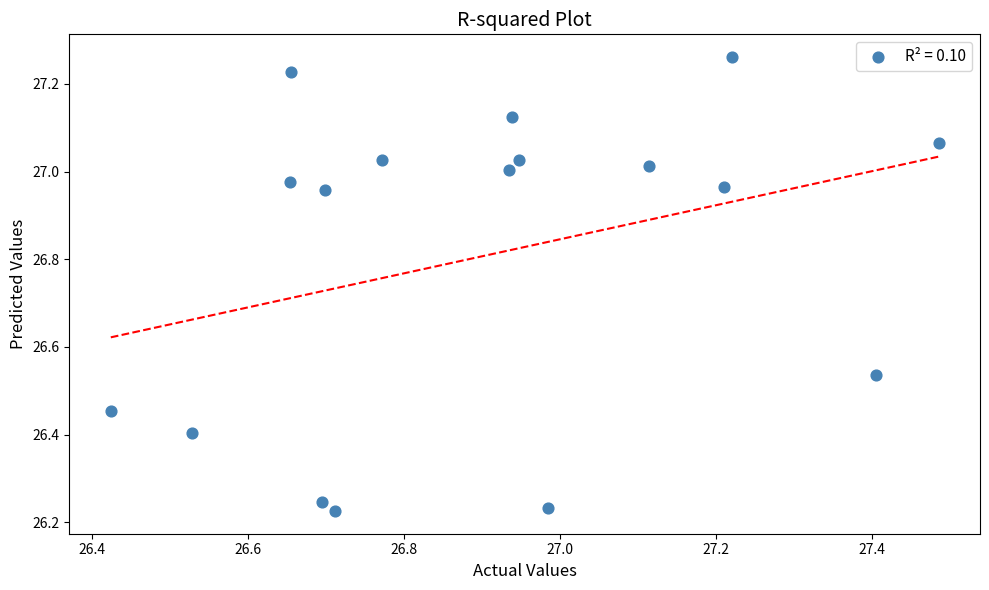

What is the range of Y values (max minus min)?

1.0